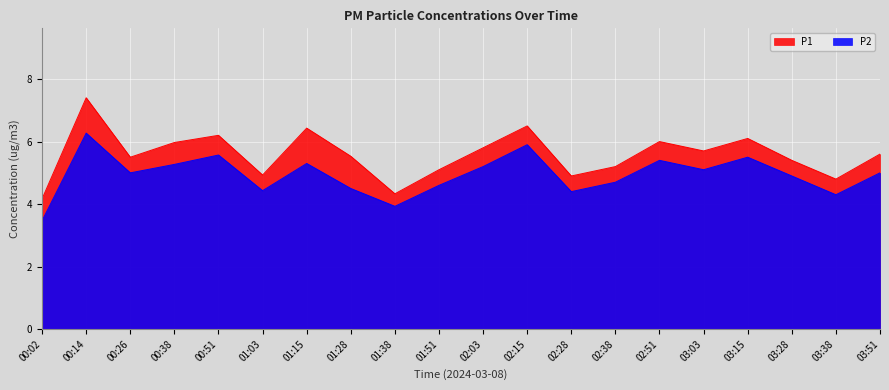

What position from the left is 03:28?

18